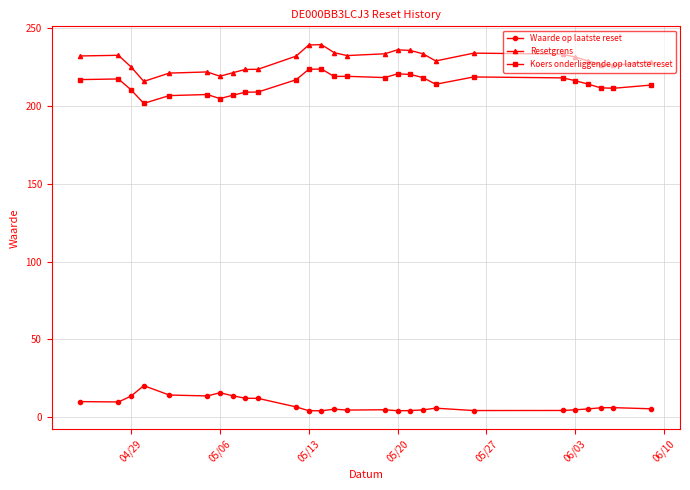

Rank the series by their maximum value, from lowest to highest.

Waarde op laatste reset, Koers onderliggende op laatste reset, Resetgrens